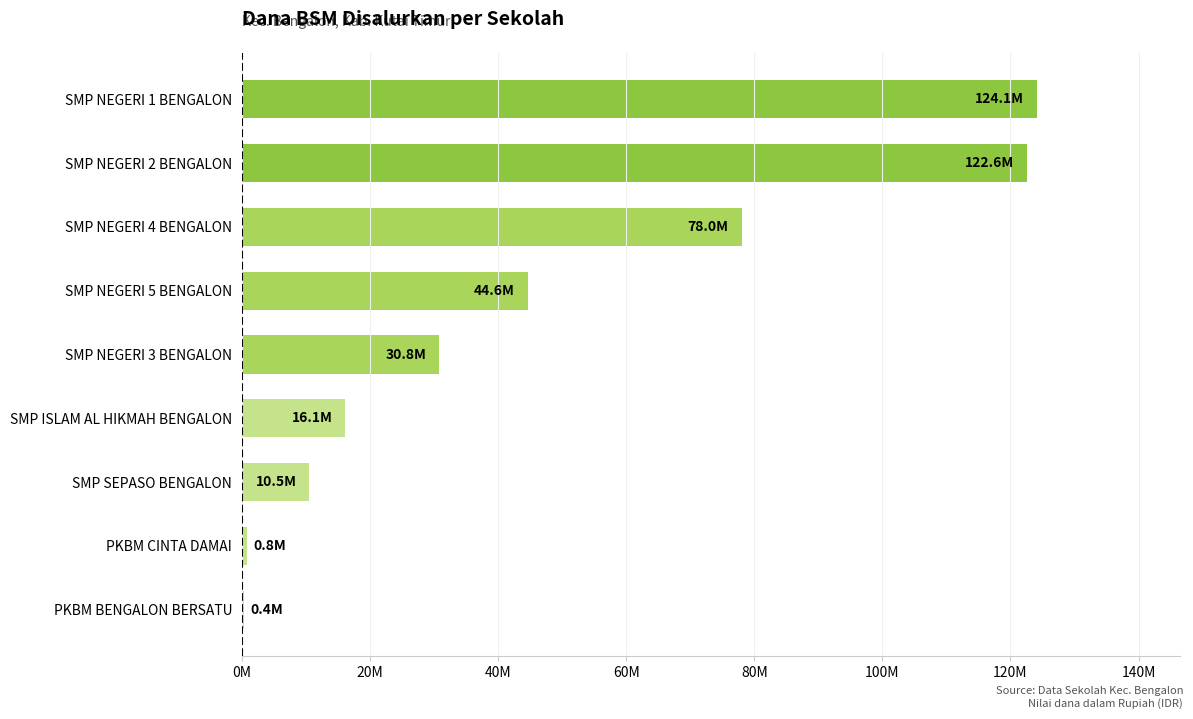

Are the bars horizontal?

Yes